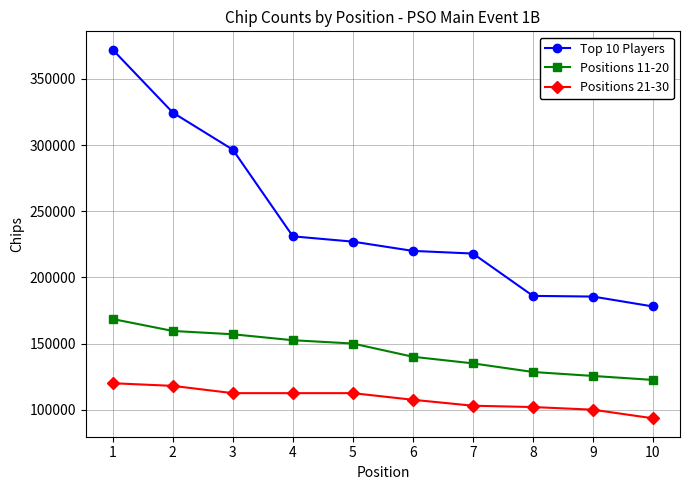

What is the difference between the Top 10 Players values at 9 and 8?

500